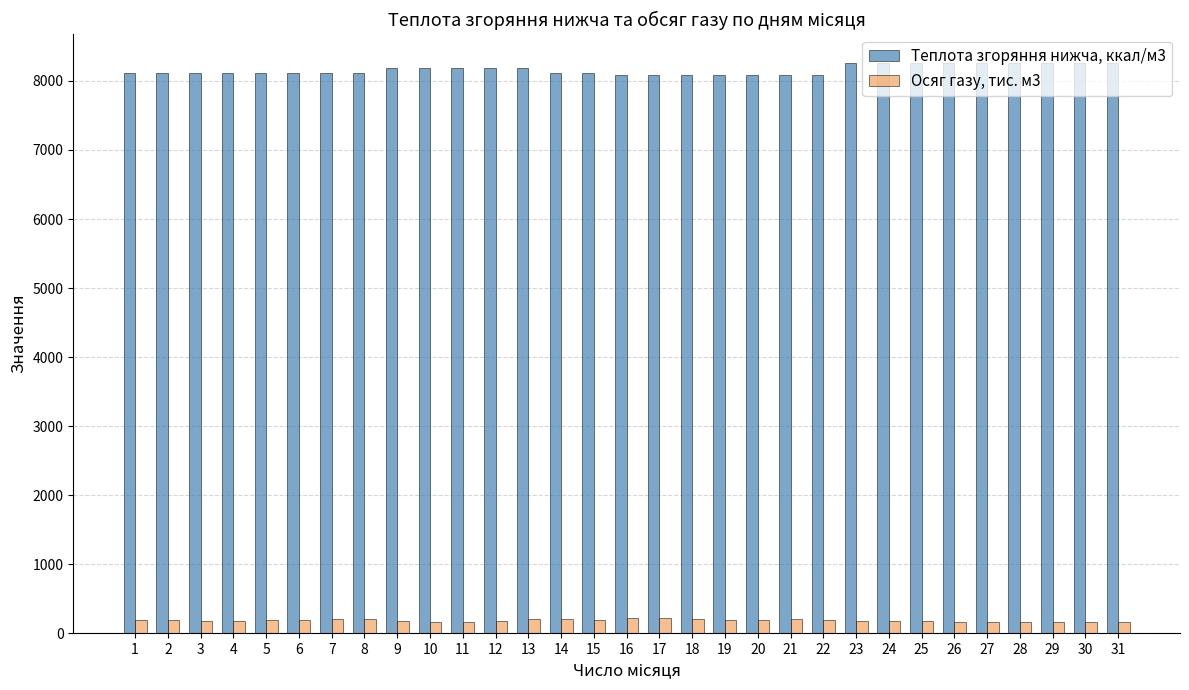

The value of Осяг газу, тис. м3 at 13 is 201.5. True or false?

True